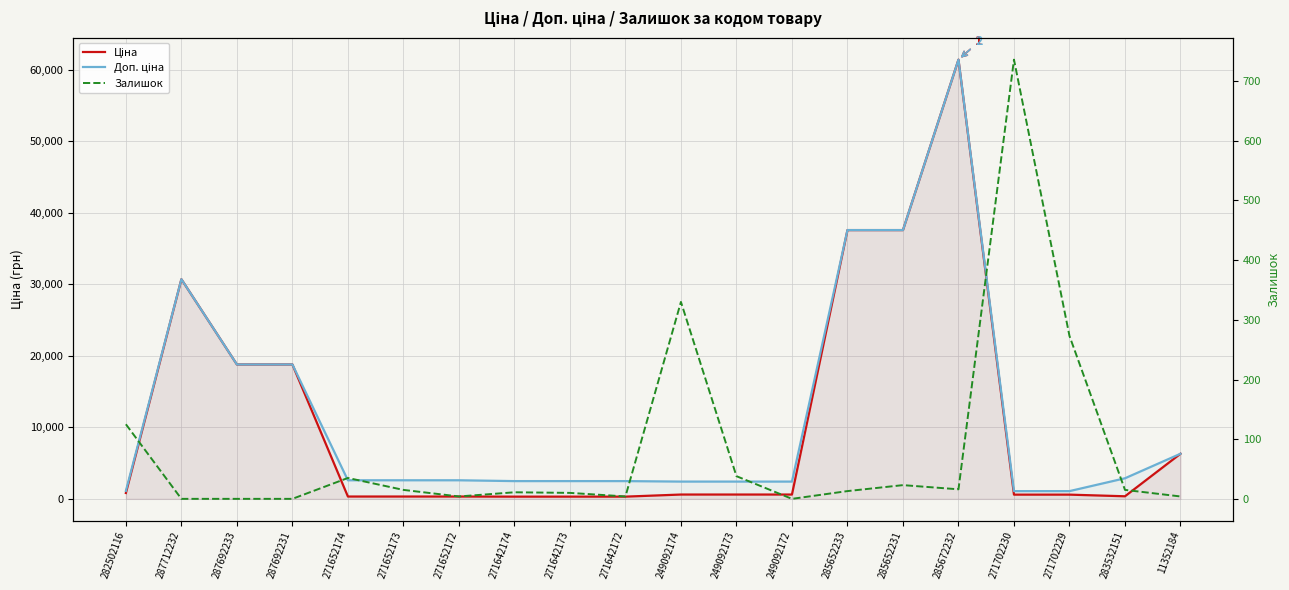

Reading left to right, transcribe all the data shown in this chart.

Ціна: 282502116=818.5	287712232=30717.1	287692233=18796.8	287692231=18796.8	271652174=324.8	271652173=324.8	271652172=324.8	271642174=310.3	271642173=310.3	271642172=310.3	249092174=603.7	249092173=603.7	249092172=603.7	285652233=37593.6	285652231=37593.6	285672232=61434.3	271702230=589.9	271702229=589.9	283532151=359.9	11352184=6308.8
Доп. ціна: 282502116=1109.2	287712232=30717.1	287692233=18796.8	287692231=18796.8	271652174=2598.3	271652173=2598.3	271652172=2598.3	271642174=2482.4	271642173=2482.4	271642172=2482.4	249092174=2414.8	249092173=2414.8	249092172=2414.8	285652233=37593.6	285652231=37593.6	285672232=61434.3	271702230=1081.7	271702229=1081.7	283532151=2878.8	11352184=6308.8
Залишок: 282502116=125.0	287712232=0.0	287692233=0.0	287692231=0.0	271652174=35.0	271652173=15.0	271652172=4.0	271642174=11.0	271642173=10.0	271642172=4.0	249092174=330.0	249092173=38.0	249092172=0.0	285652233=13.0	285652231=23.0	285672232=16.0	271702230=736.0	271702229=273.0	283532151=15.0	11352184=4.0